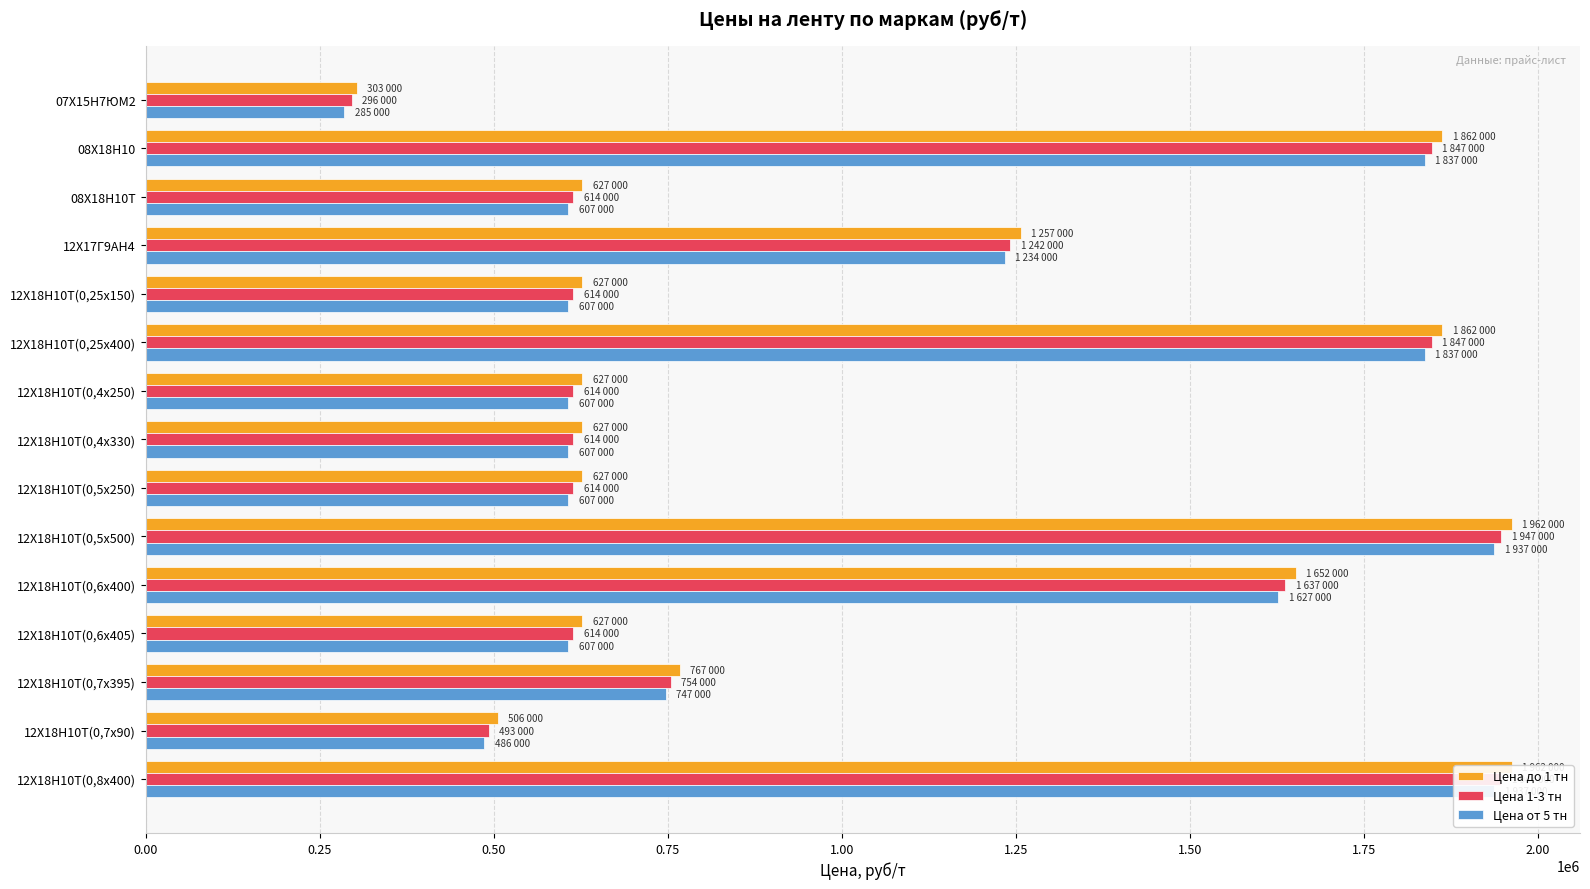

How many bars are there in each group?

3